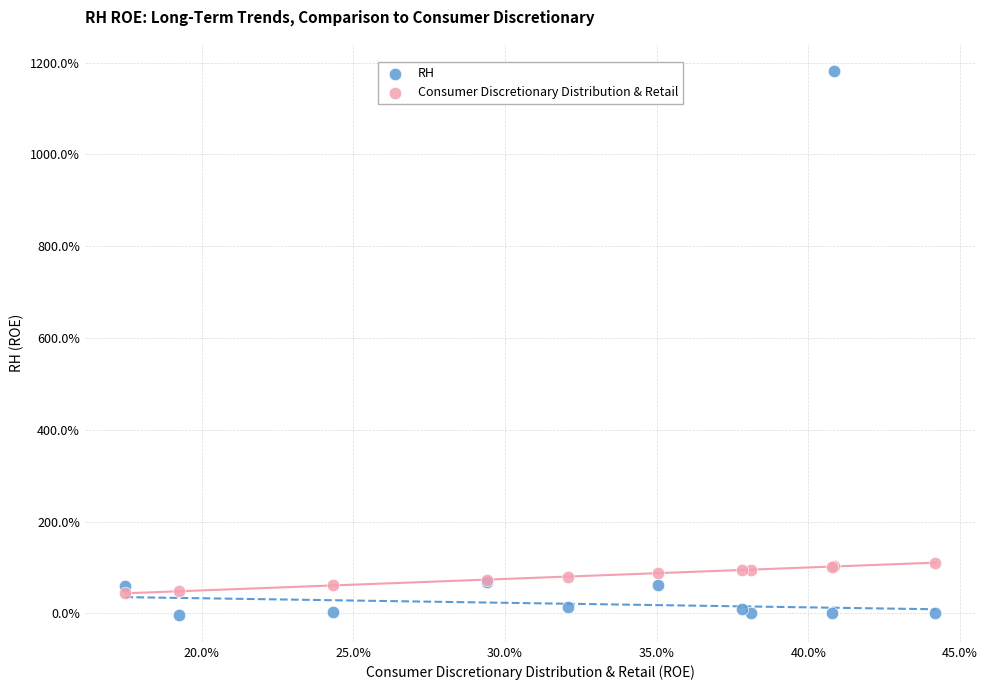

Which series reaches the minimum Y coordinate?

RH